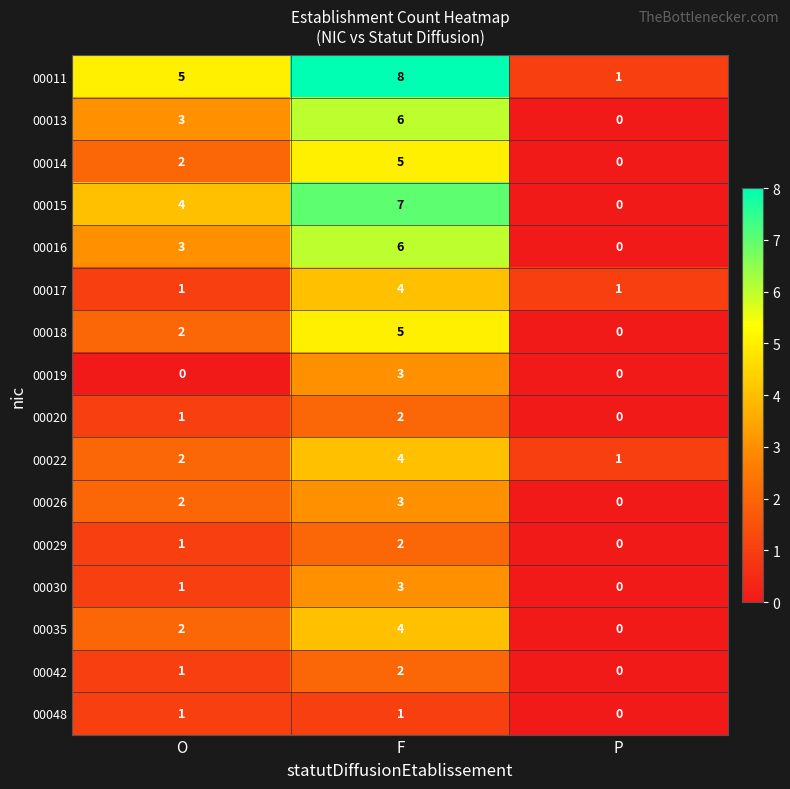

Count the number of categories in the chart.

3